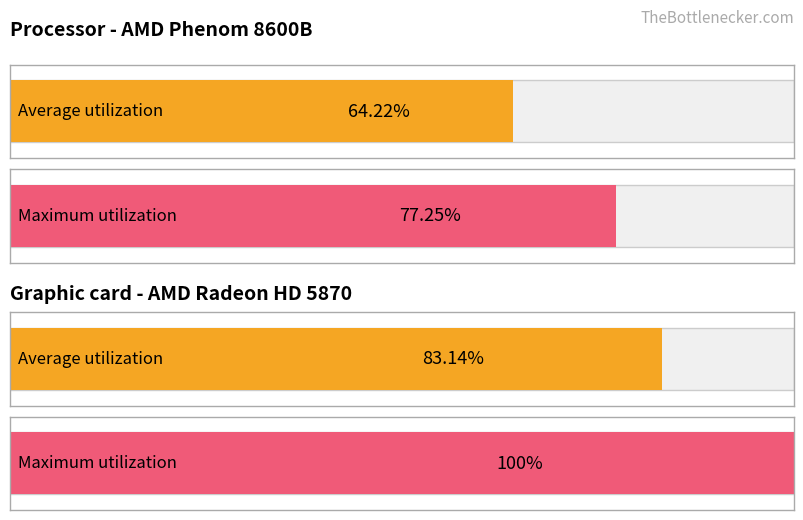

How many bars are there in each group?

2